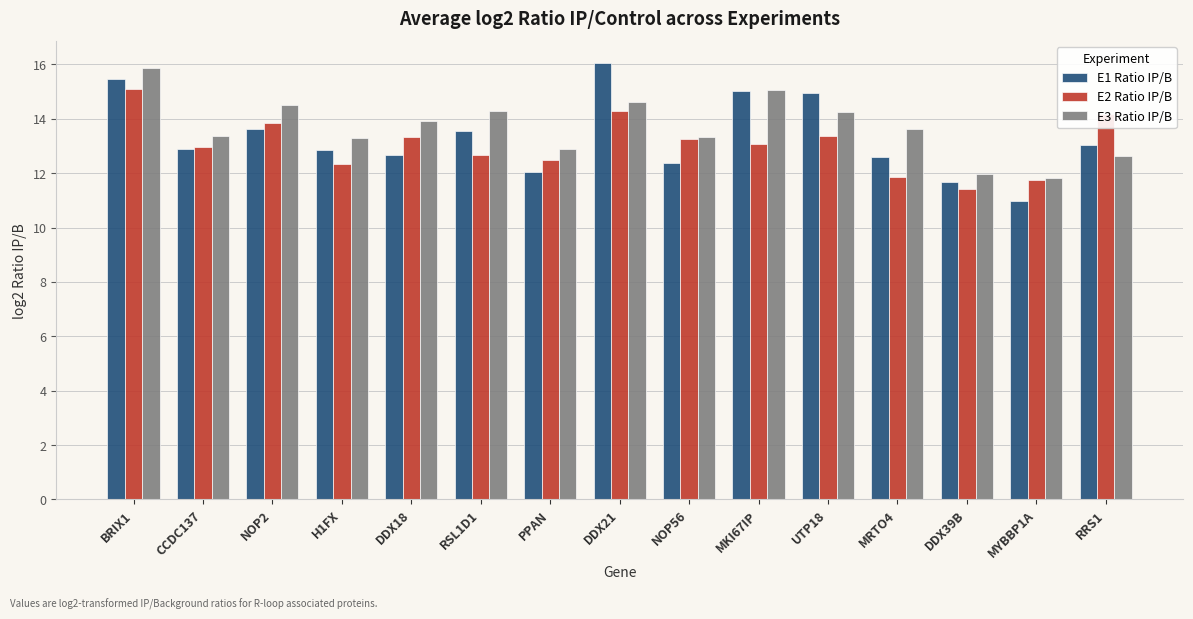

What is the sum of all E2 Ratio IP/B values?

195.8